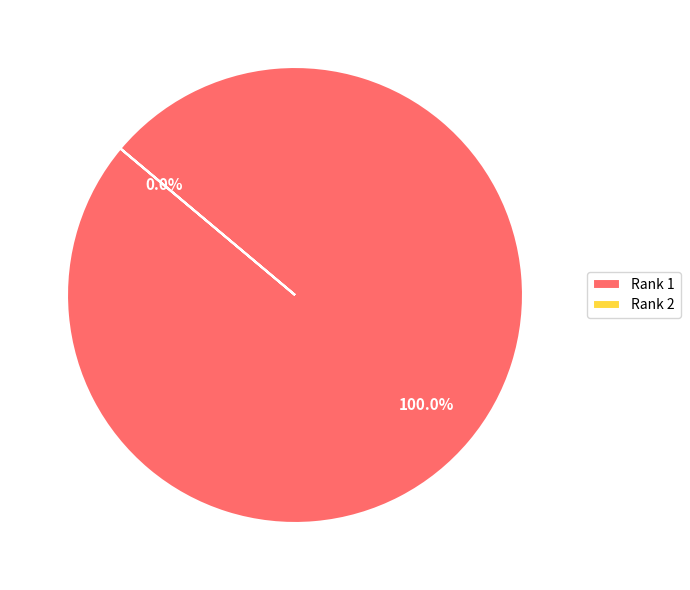

Does Rank 2 represent more than half of the total?

No